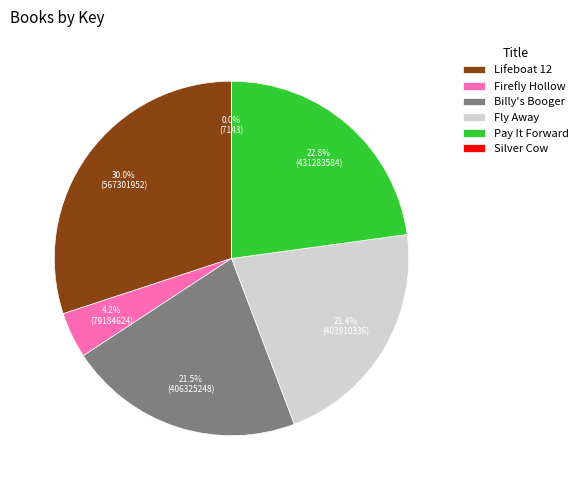

To the nearest percent, what is the difference between the Billy's Booger and Lifeboat 12 slice percentages?

9%